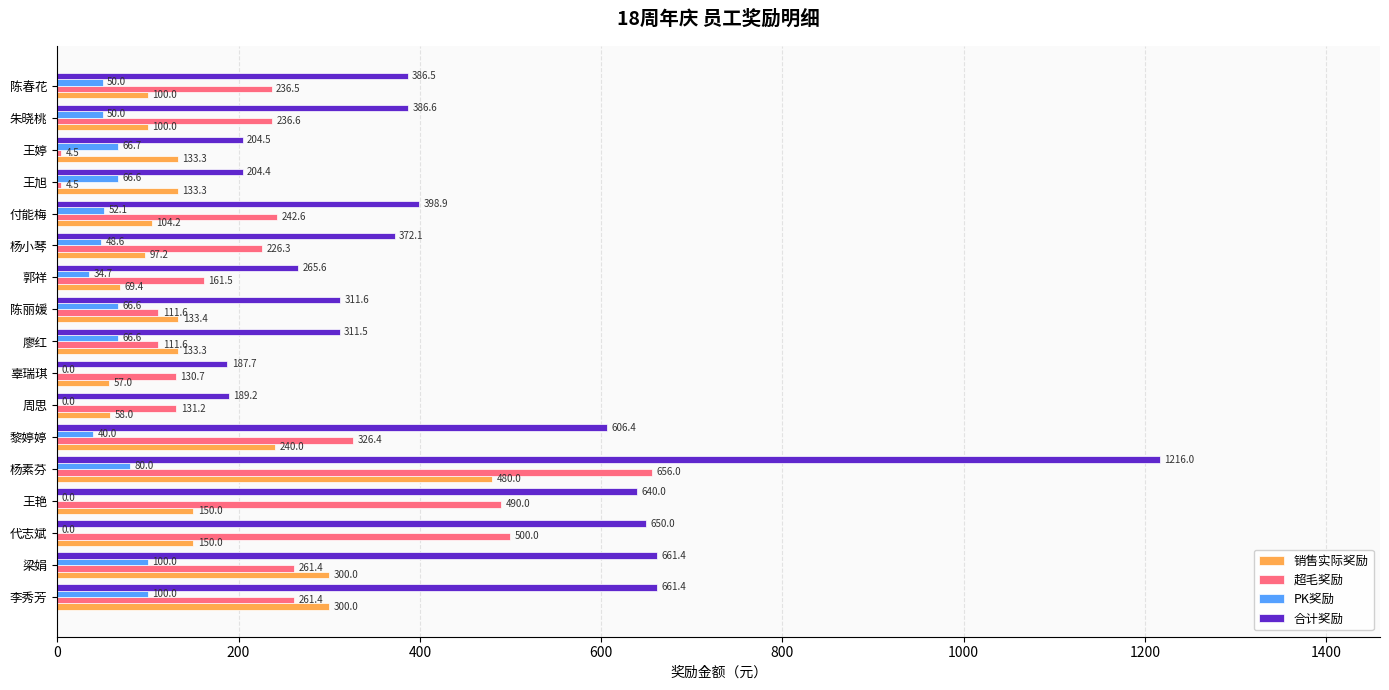

Between 黎婷婷 and 廖红, which series saw the biggest shift?

合计奖励